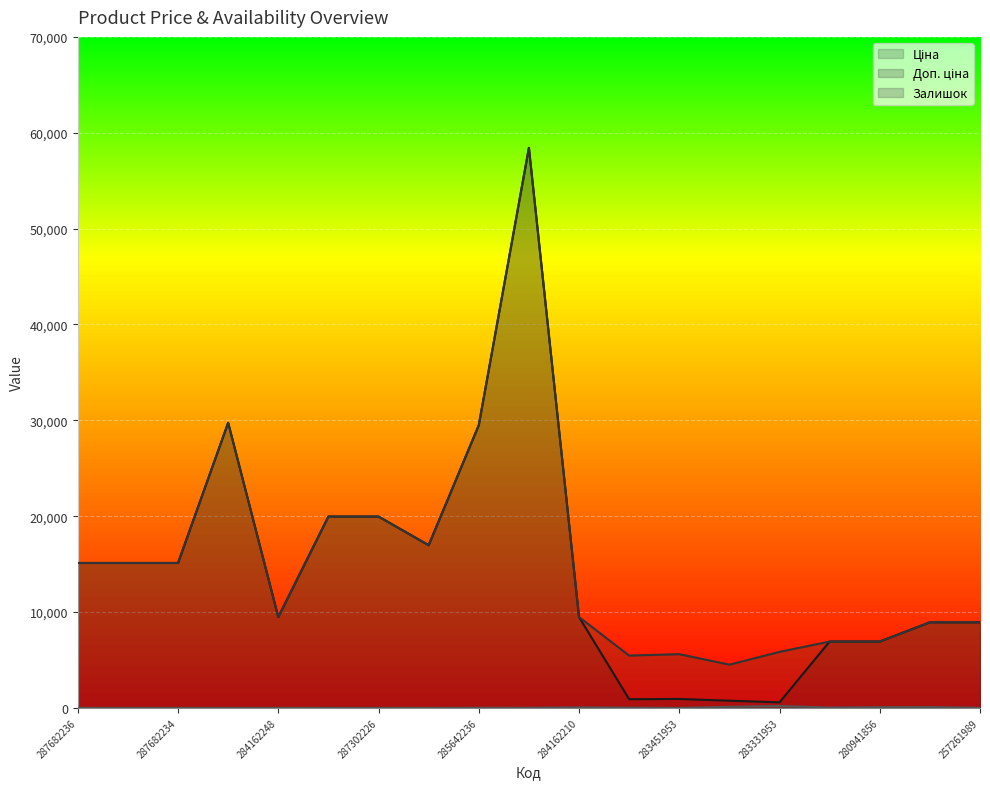

Rank the categories by Доп. ціна value from lowest to highest.

283421953, 283481953, 283451953, 283331953, 280941901, 280941856, 257261990, 257261989, 284162248, 284162210, 287682236, 287682235, 287682234, 287292222, 287302223, 287302226, 285642236, 287702232, 285662232